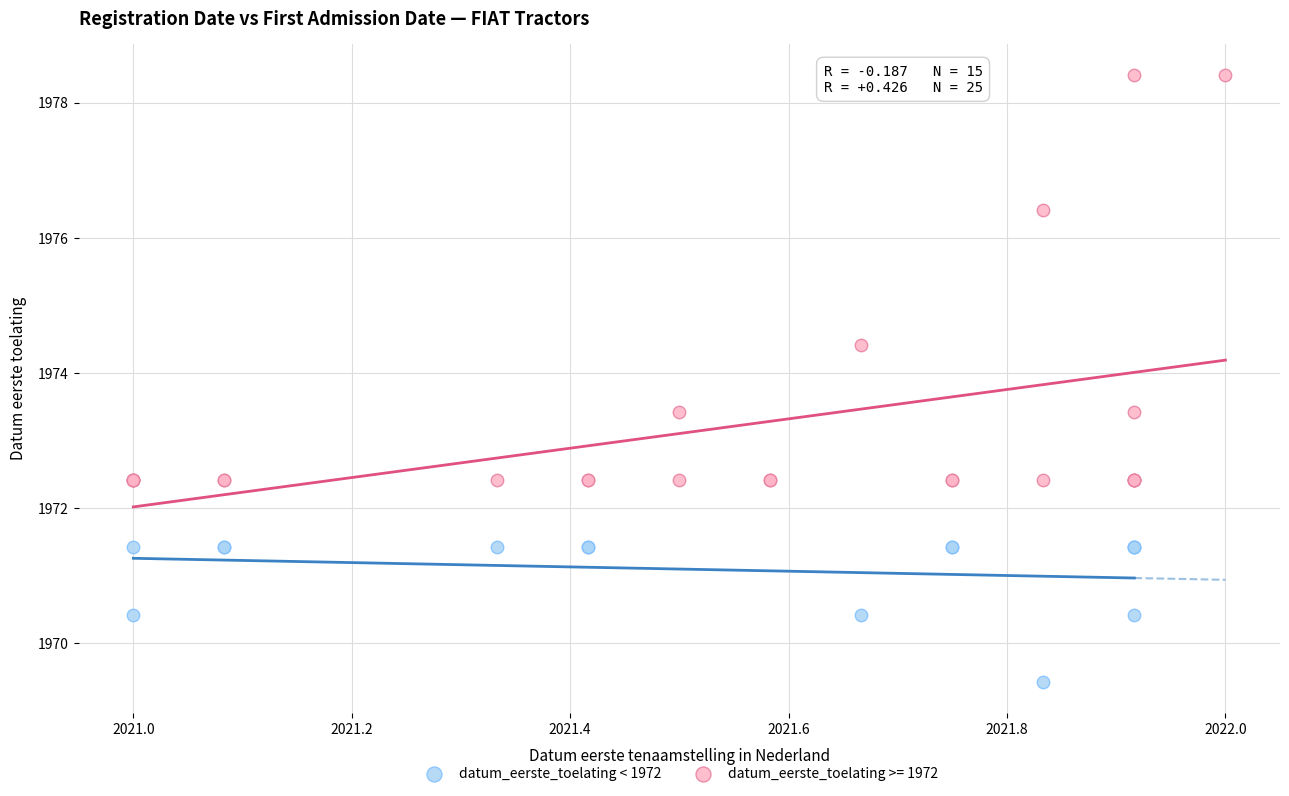

Which series has the widest spread of Y values?

datum_eerste_toelating >= 1972